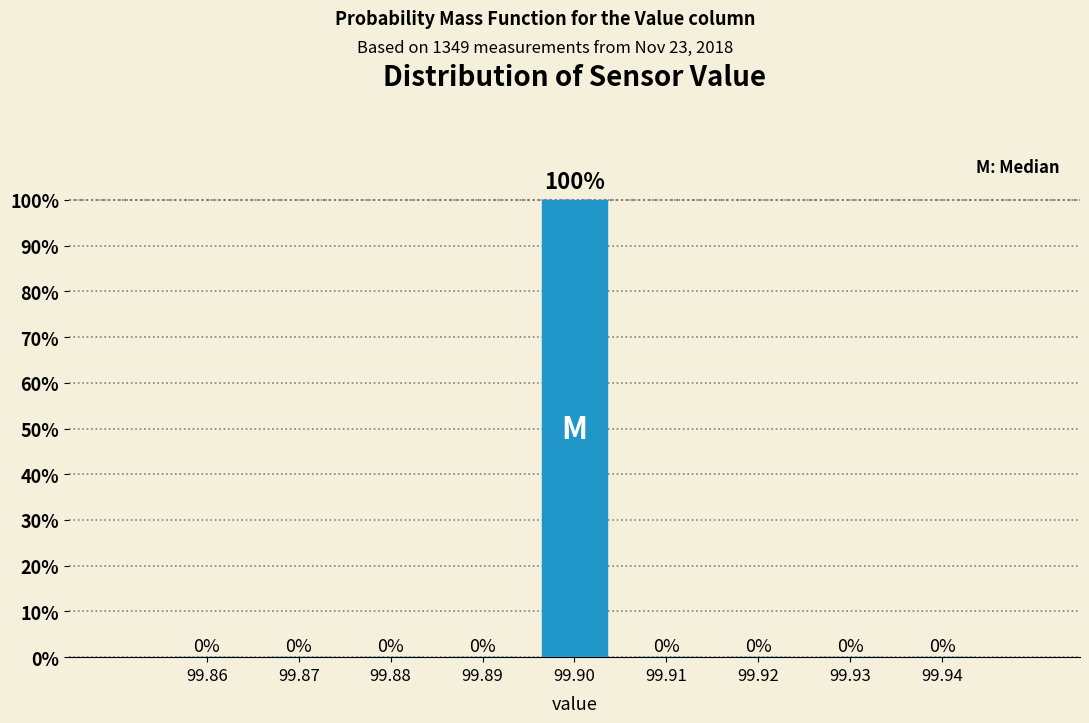

Reading left to right, what are all the values shown in this chart?

99.86=0	99.87=0	99.88=0	99.89=0	99.90=100	99.91=0	99.92=0	99.93=0	99.94=0